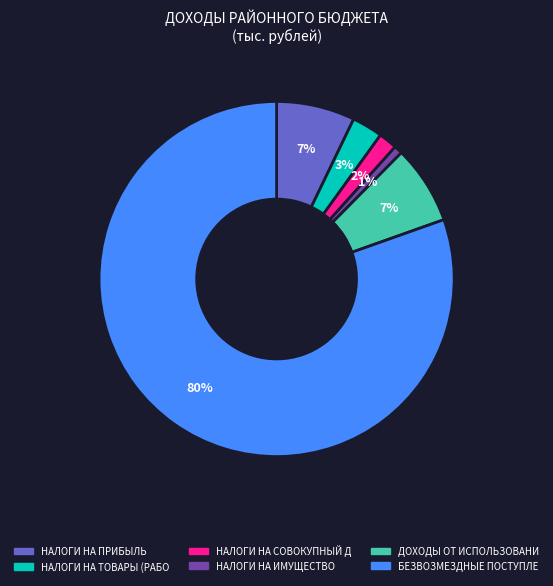

To the nearest percent, what is the average slice percentage?

17%